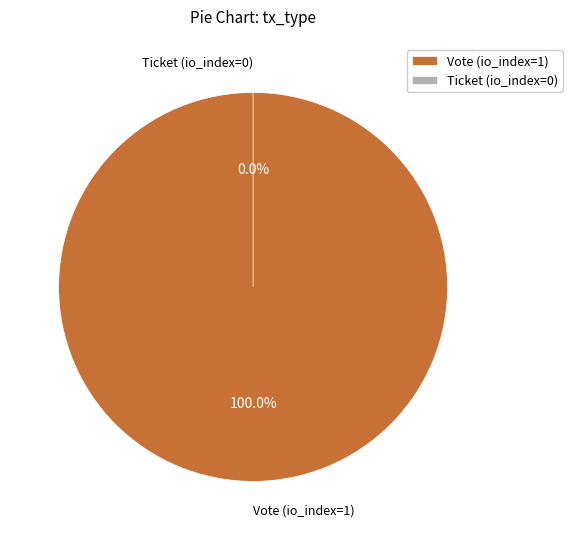

What is the smallest slice in the pie chart?

Ticket (io_index=0)